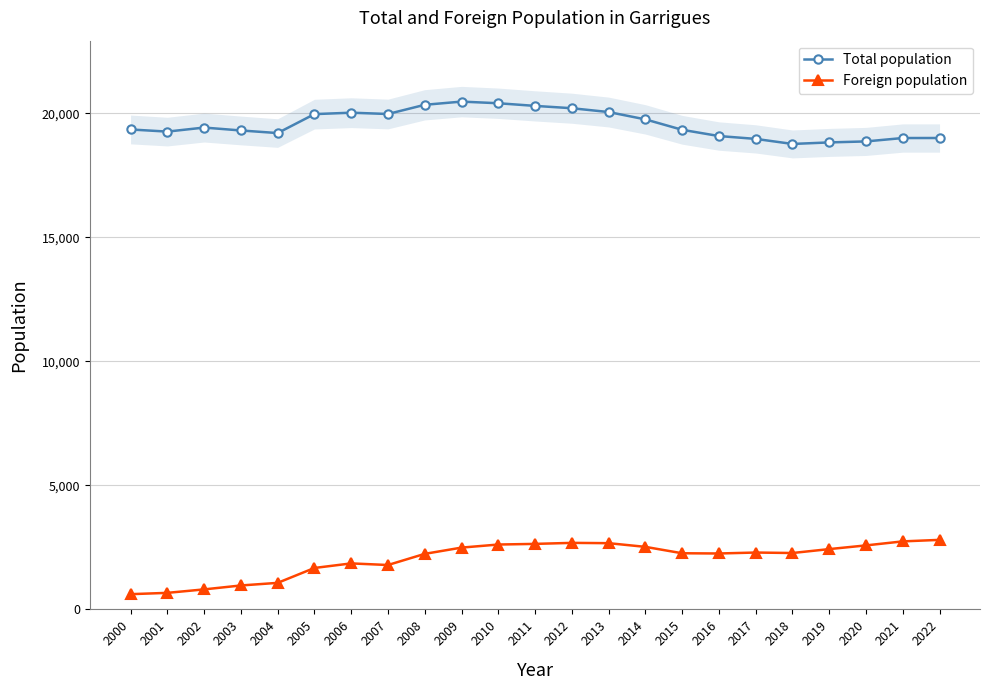

At how many categories does at least one series exceed 10051?

23